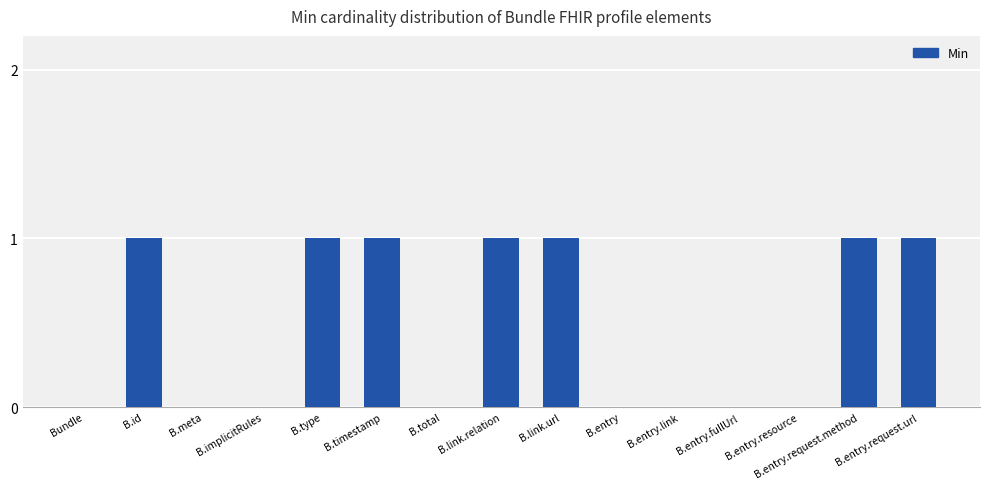

True or false: the data shows 1 at B.link.url.

True